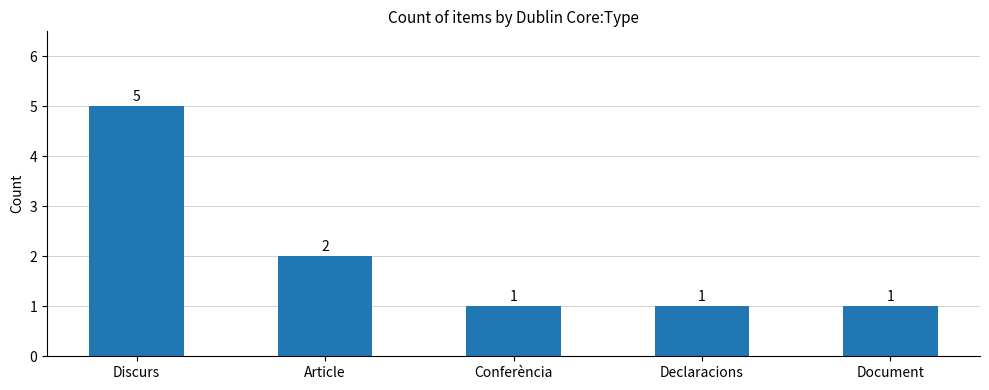

What is the difference between the values at Conferència and Discurs?

4